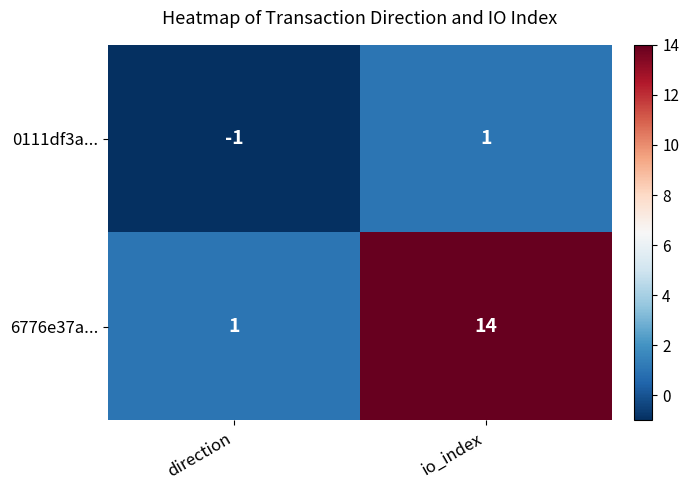

Which series changed the most between direction and io_index?

6776e37a...